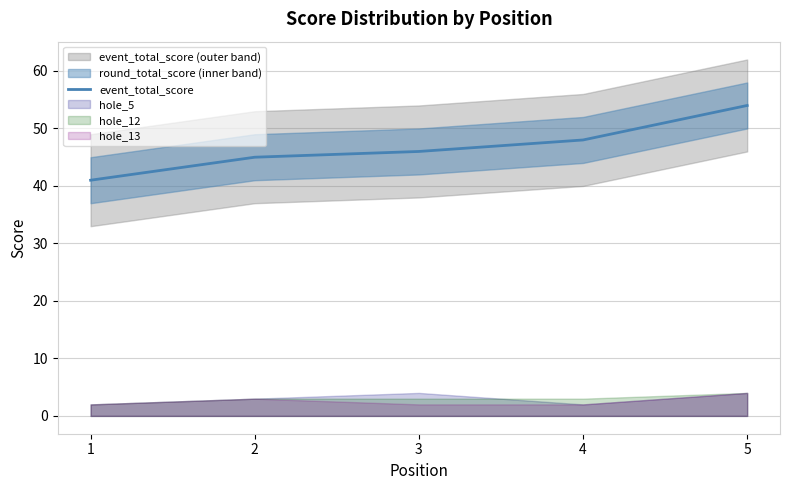

Which has a higher value, 4 or 3?

4